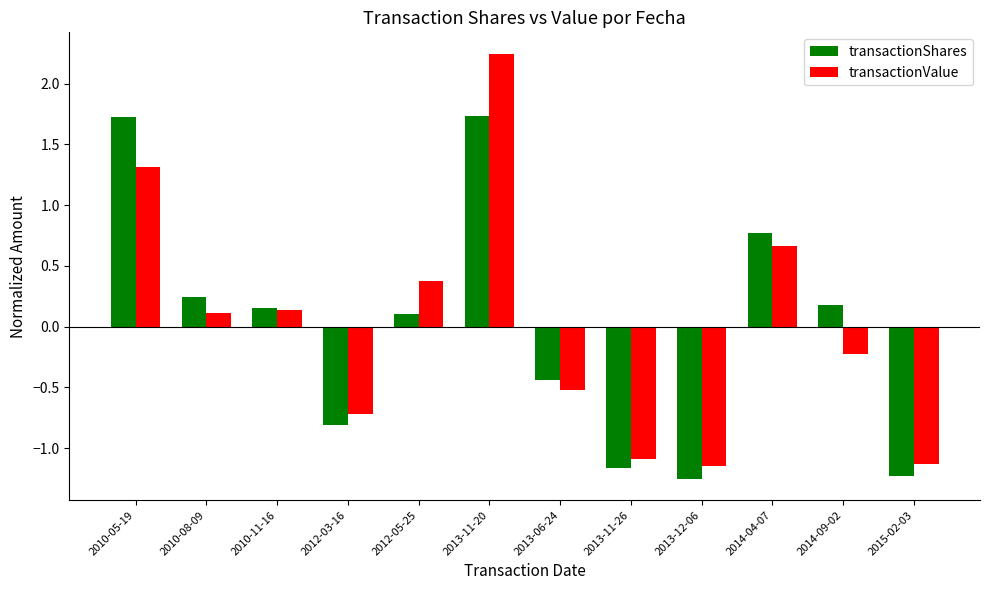

What position from the left is 2013-12-06?

9